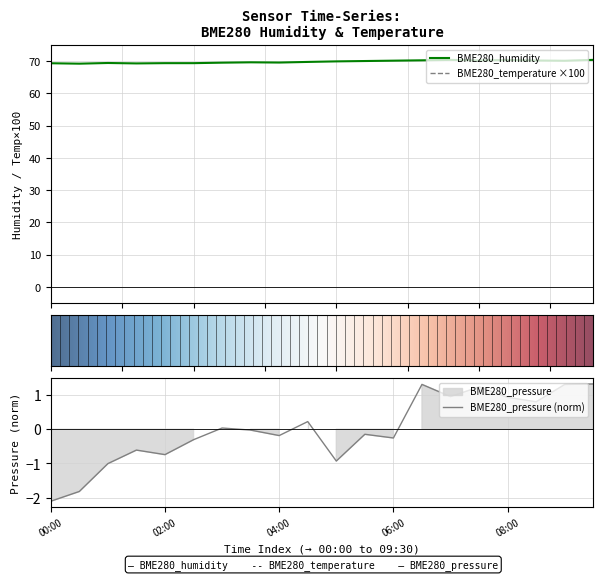

The BME280_temperature series shows -64.0 at 09:30. True or false?

True